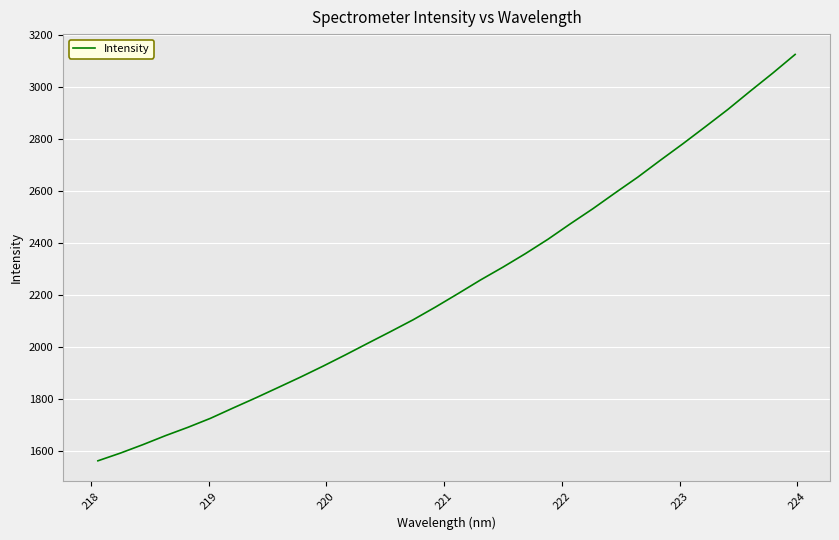

What is the difference between the maximum and minimum values?

1563.5